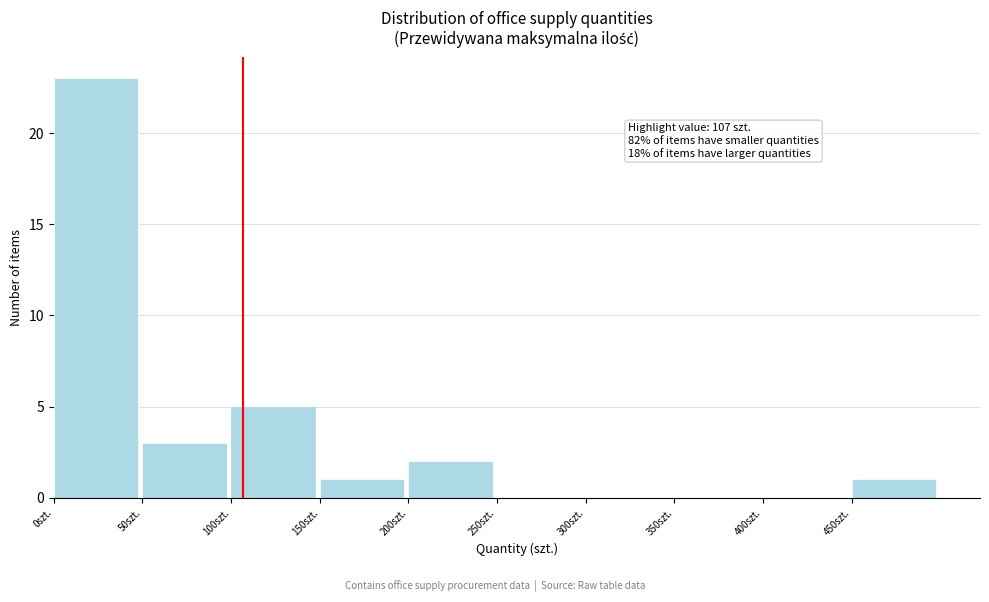

Over which range of the x-axis is the bar tallest?

0 to 50